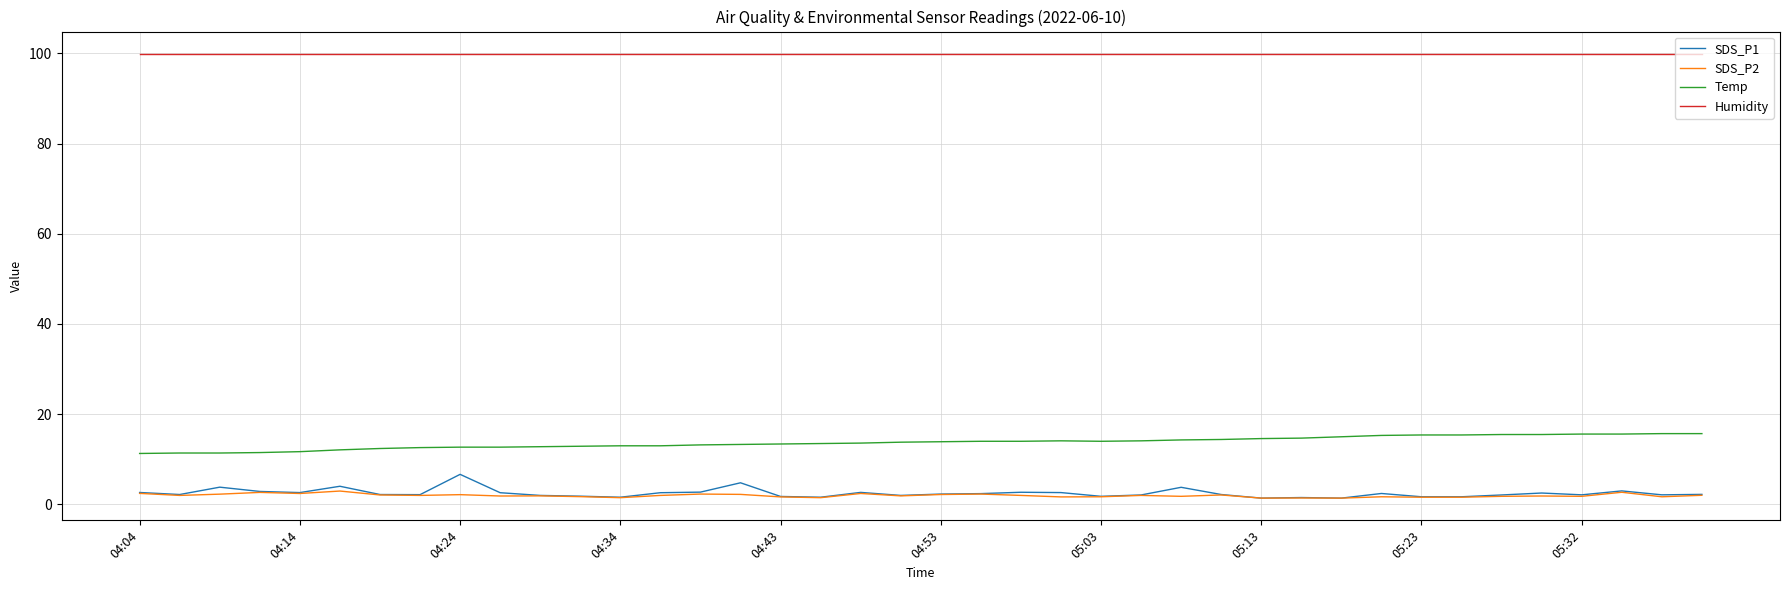

True or false: Temp and SDS_P2 cross at least once.

False